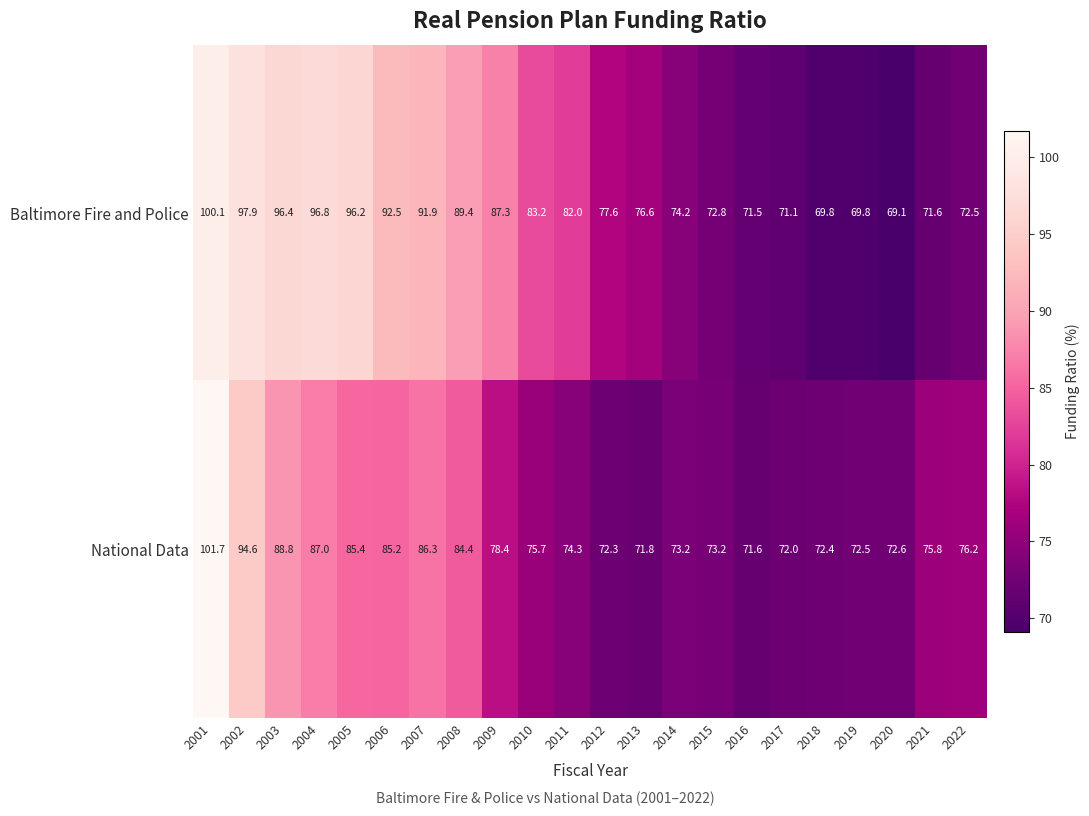

Which series has the largest total across all categories?

Baltimore Fire and Police